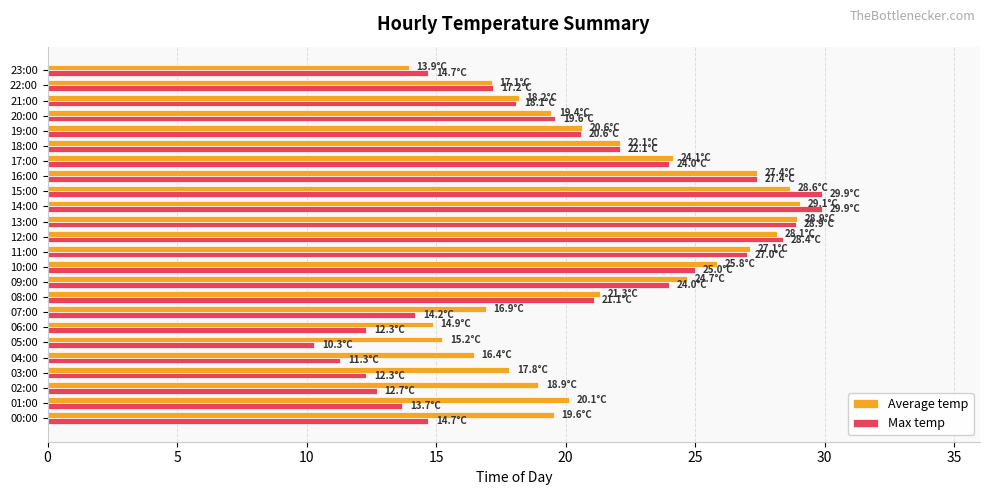

Rank the series by their average value, from lowest to highest.

Max temp, Average temp